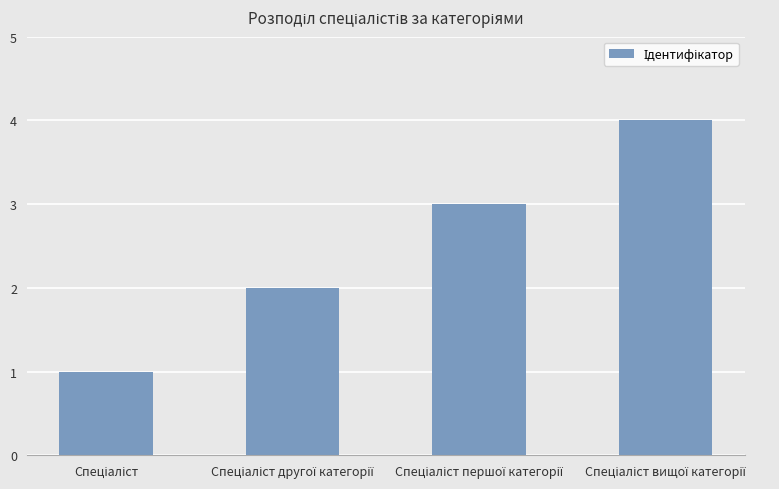

What is the sum of all values?

10